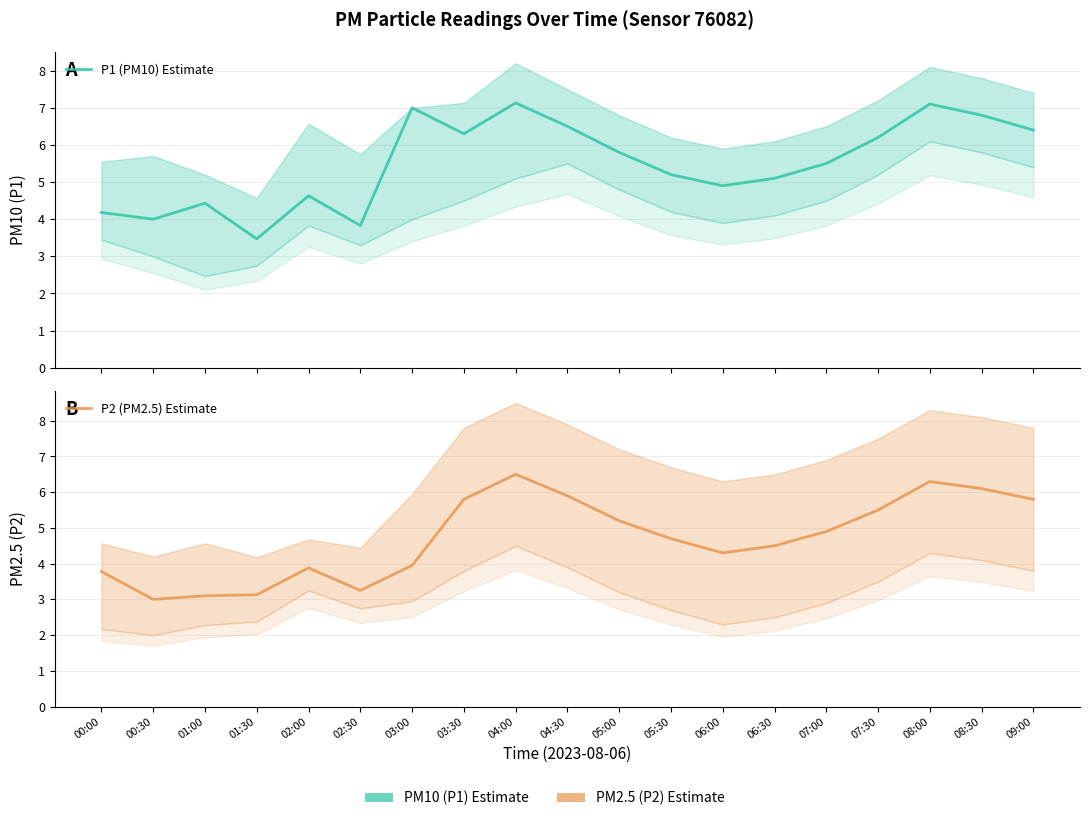

What is the minimum value shown in the chart?

3.0